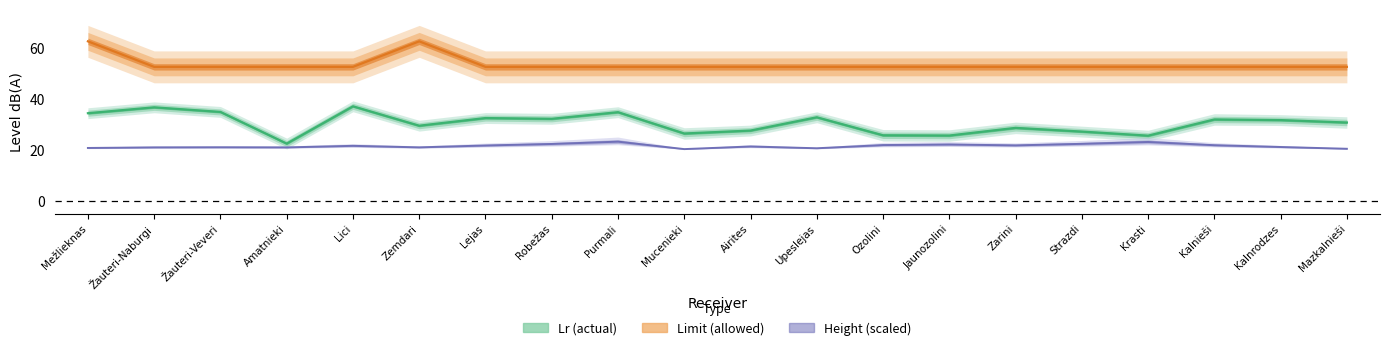

Rank the series by their maximum value, from highest to lowest.

Limit (allowed), Lr (actual), Height (scaled)